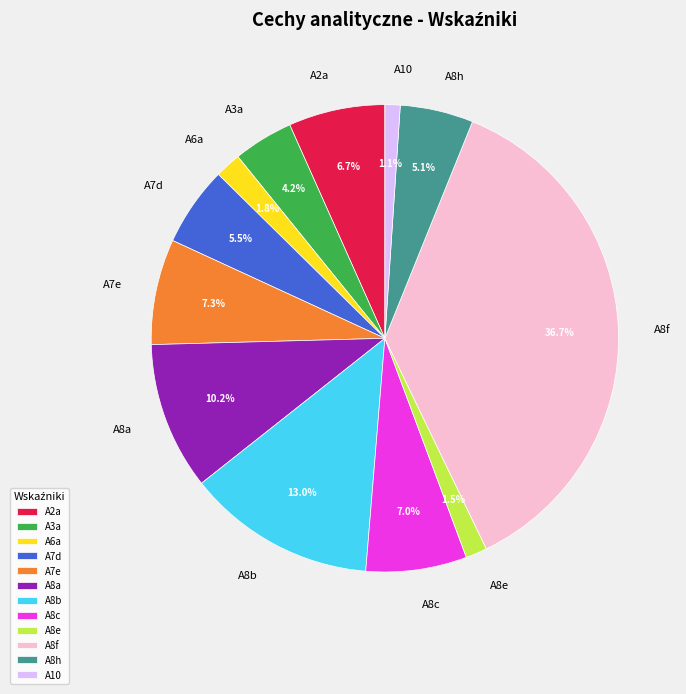

Between A8a and A3a, which is larger?

A8a